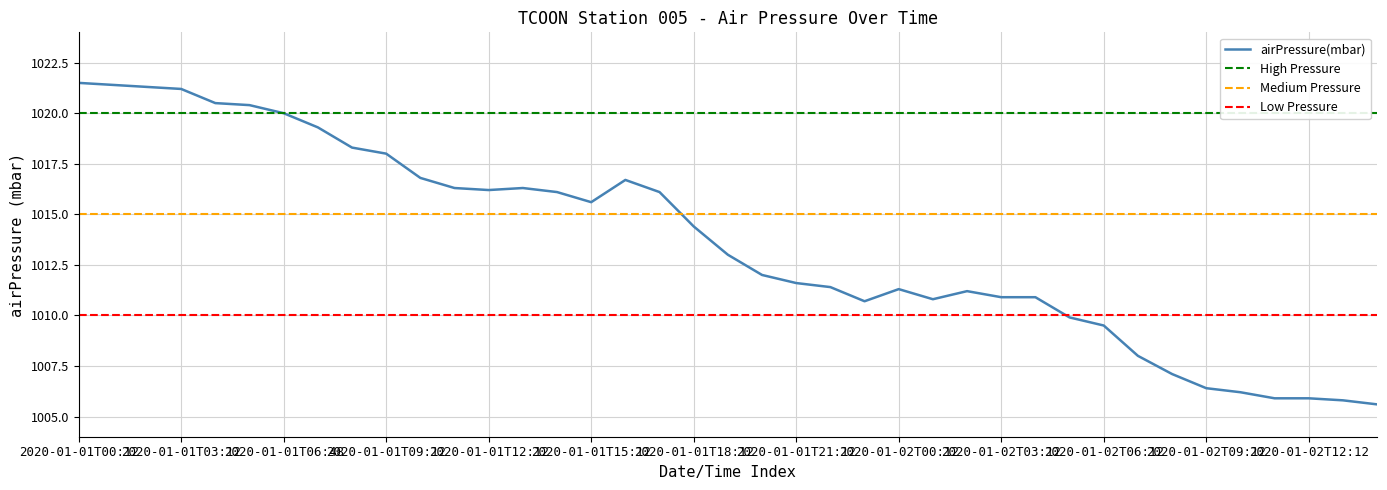

Where does the data first go above 1013?

2020-01-01T00:12